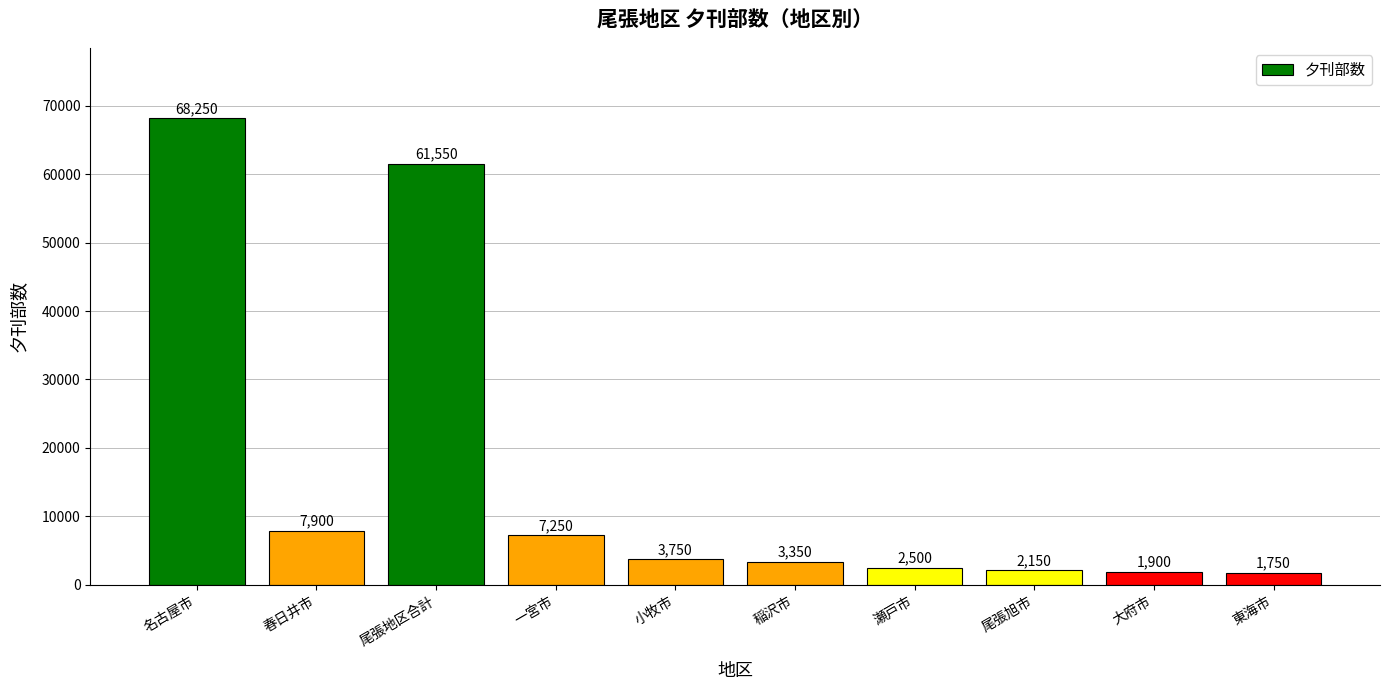

What is the label of the 9th bar from the left?

大府市